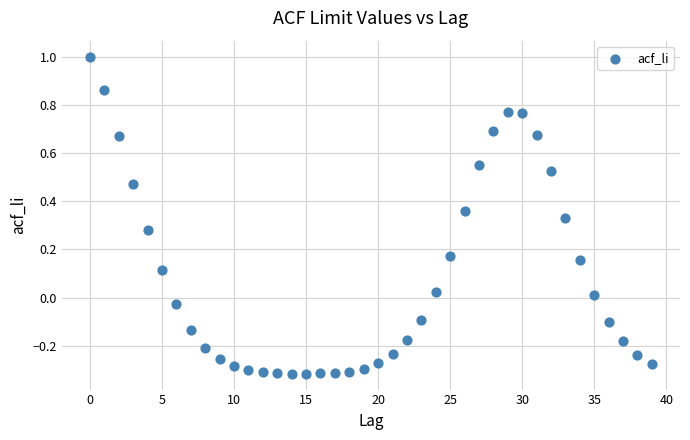

What is the range of Y values (max minus min)?

1.3